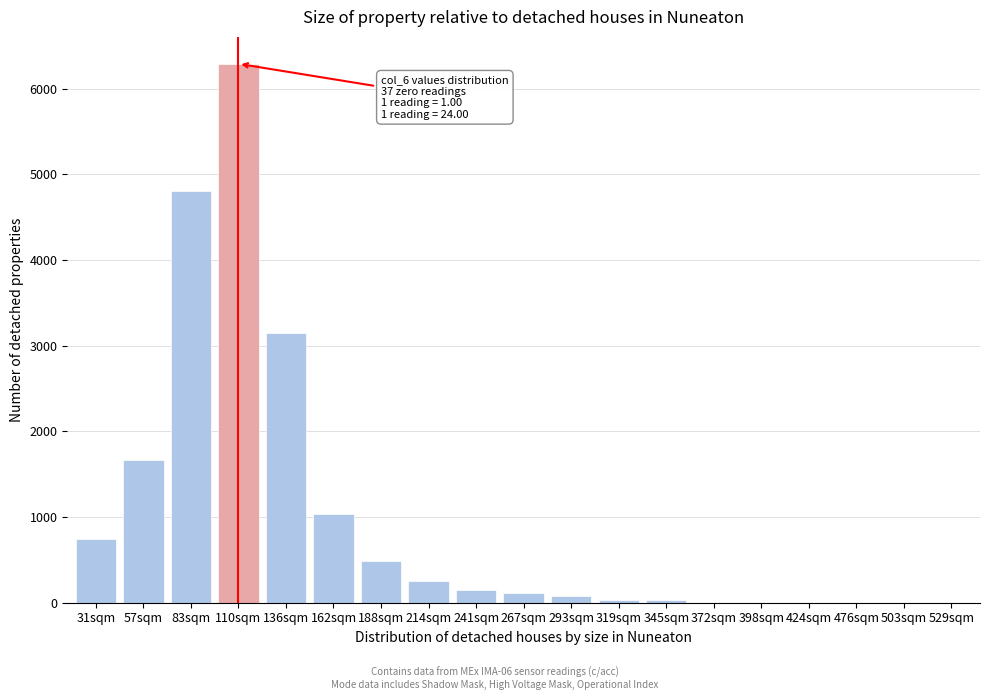

What is the greatest value displayed?

6290